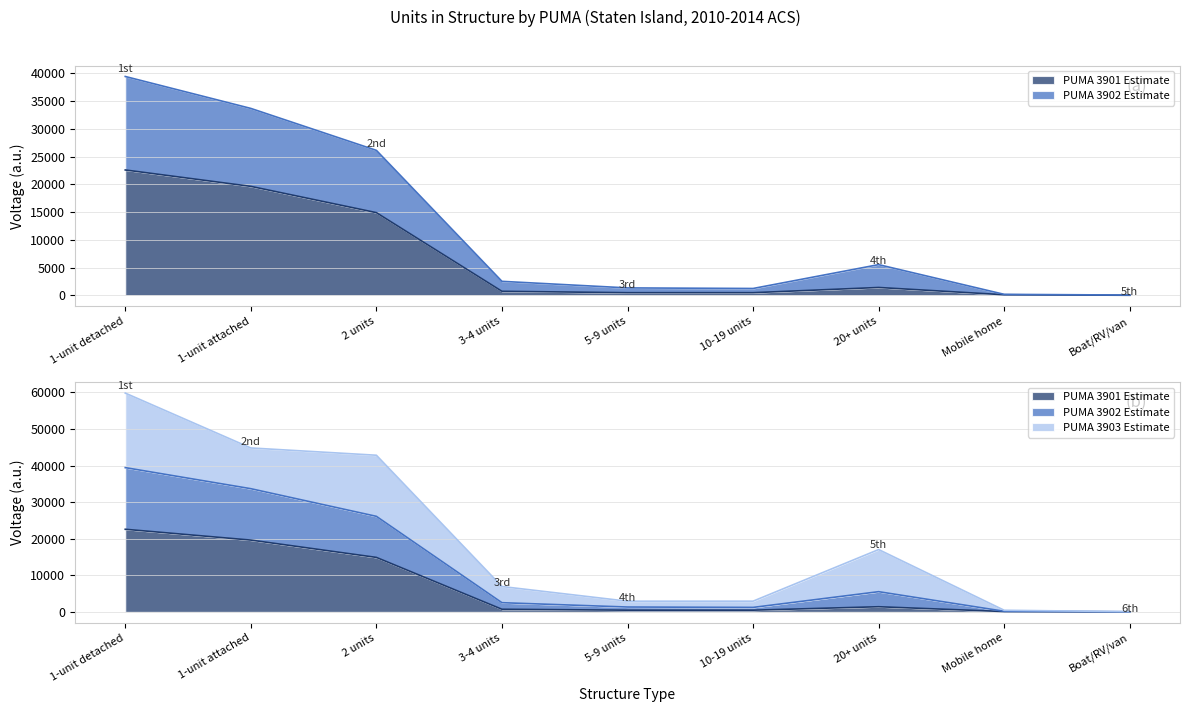

At which label does PUMA 3902 Estimate first exceed 2509?

1-unit detached